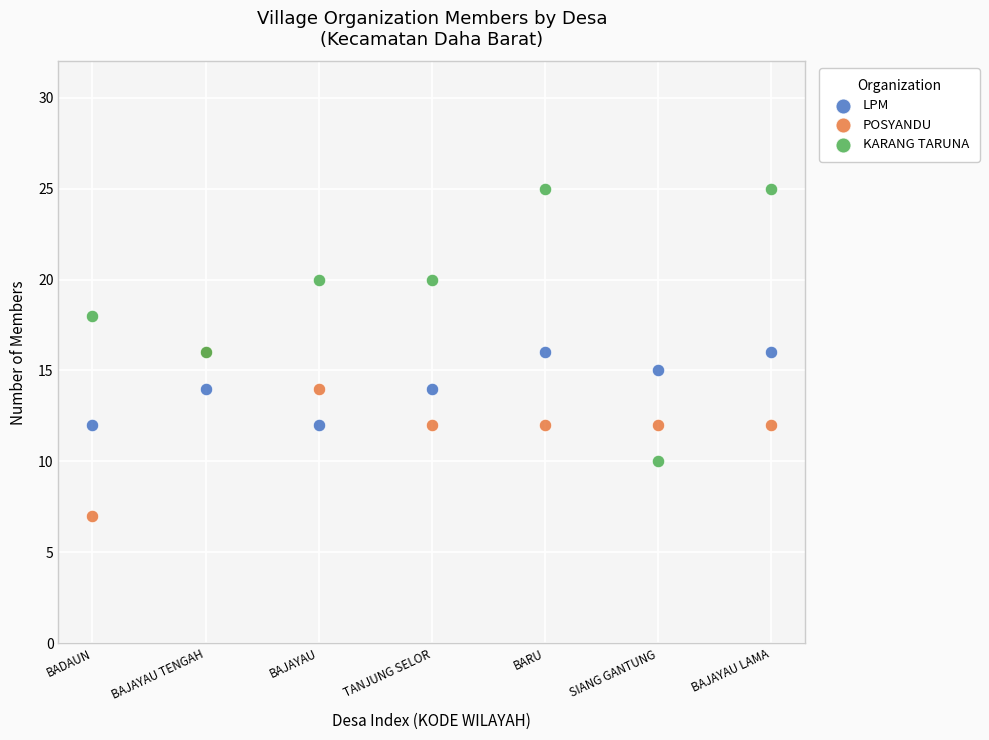

What are all the series names shown in the legend?

LPM, POSYANDU, KARANG TARUNA